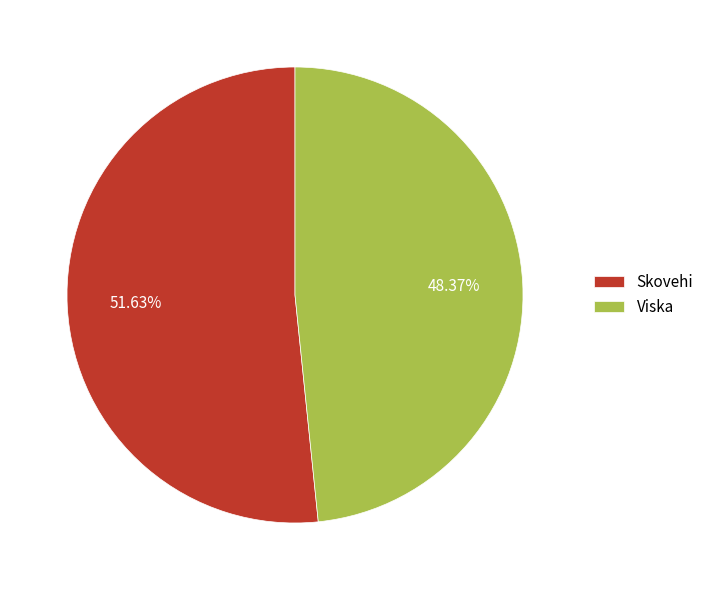

Rank the categories by value from highest to lowest.

Skovehi, Viska